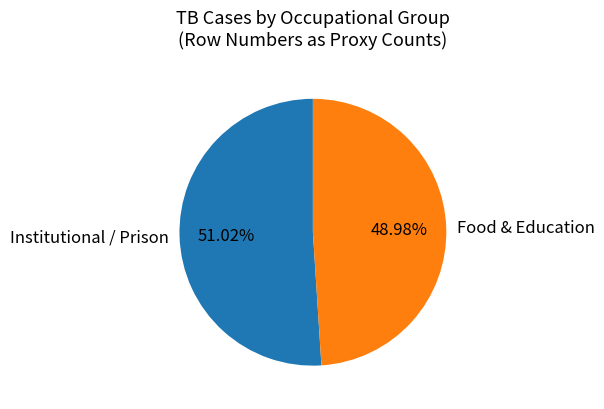

Combined, do Food & Education and Institutional / Prison account for over 50%?

Yes